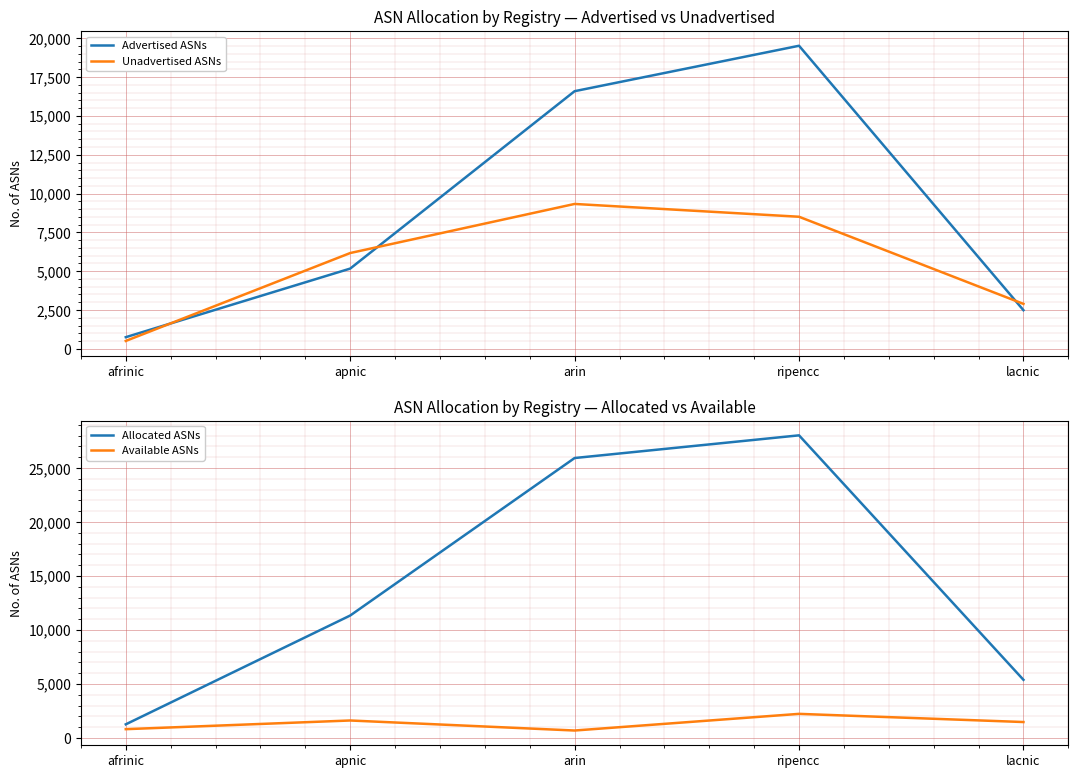

Which has a higher value, afrinic or lacnic?

lacnic